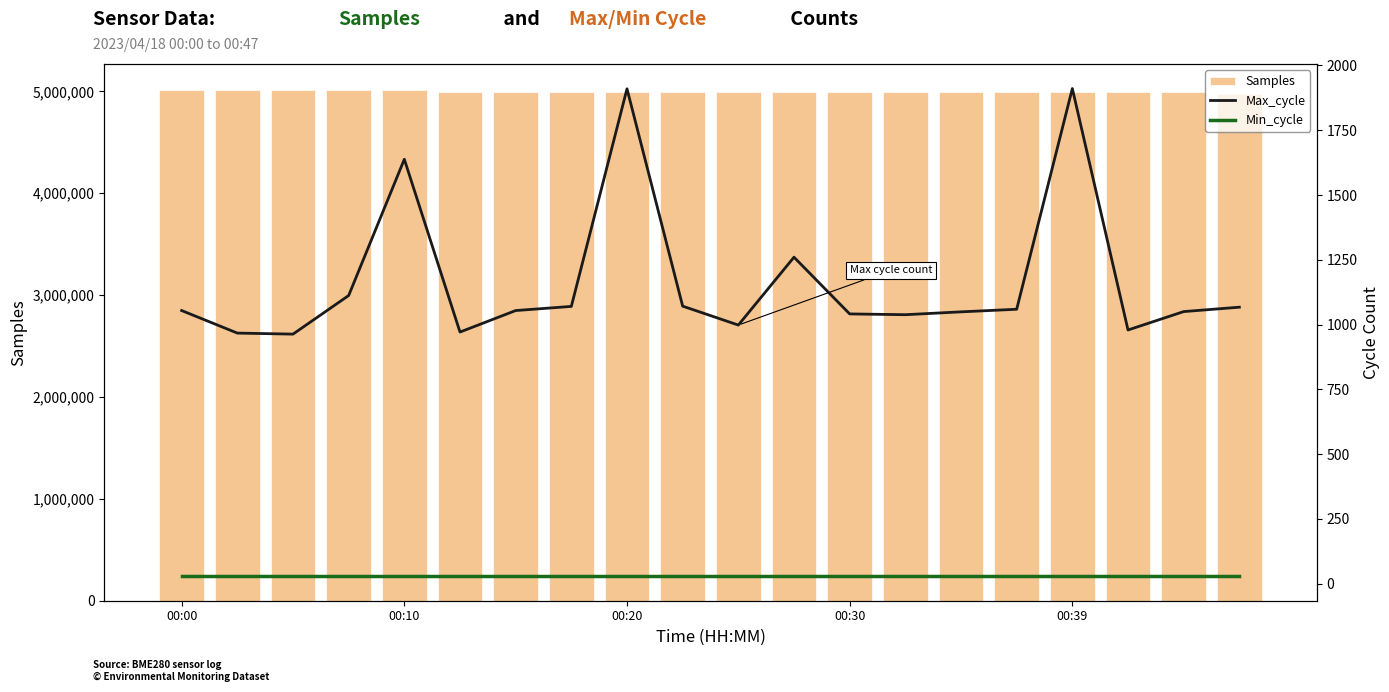

Where is Min_cycle nearest to the value 28?

00:00